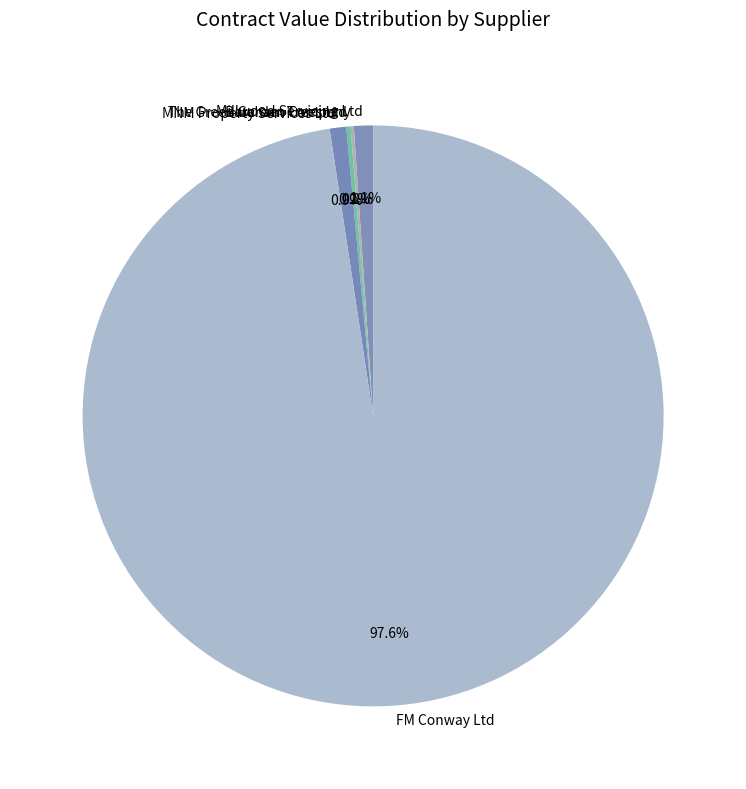

Which has a higher value, Millwood Servicing Ltd or FM Conway Ltd?

FM Conway Ltd